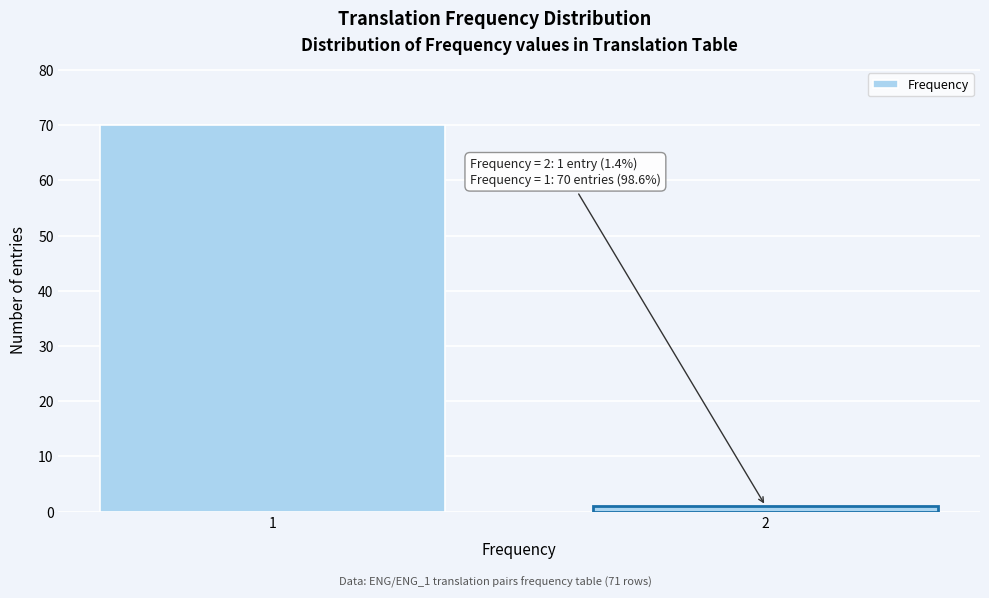

Reading right to left, what are all the values shown in this chart?

2=1	1=70